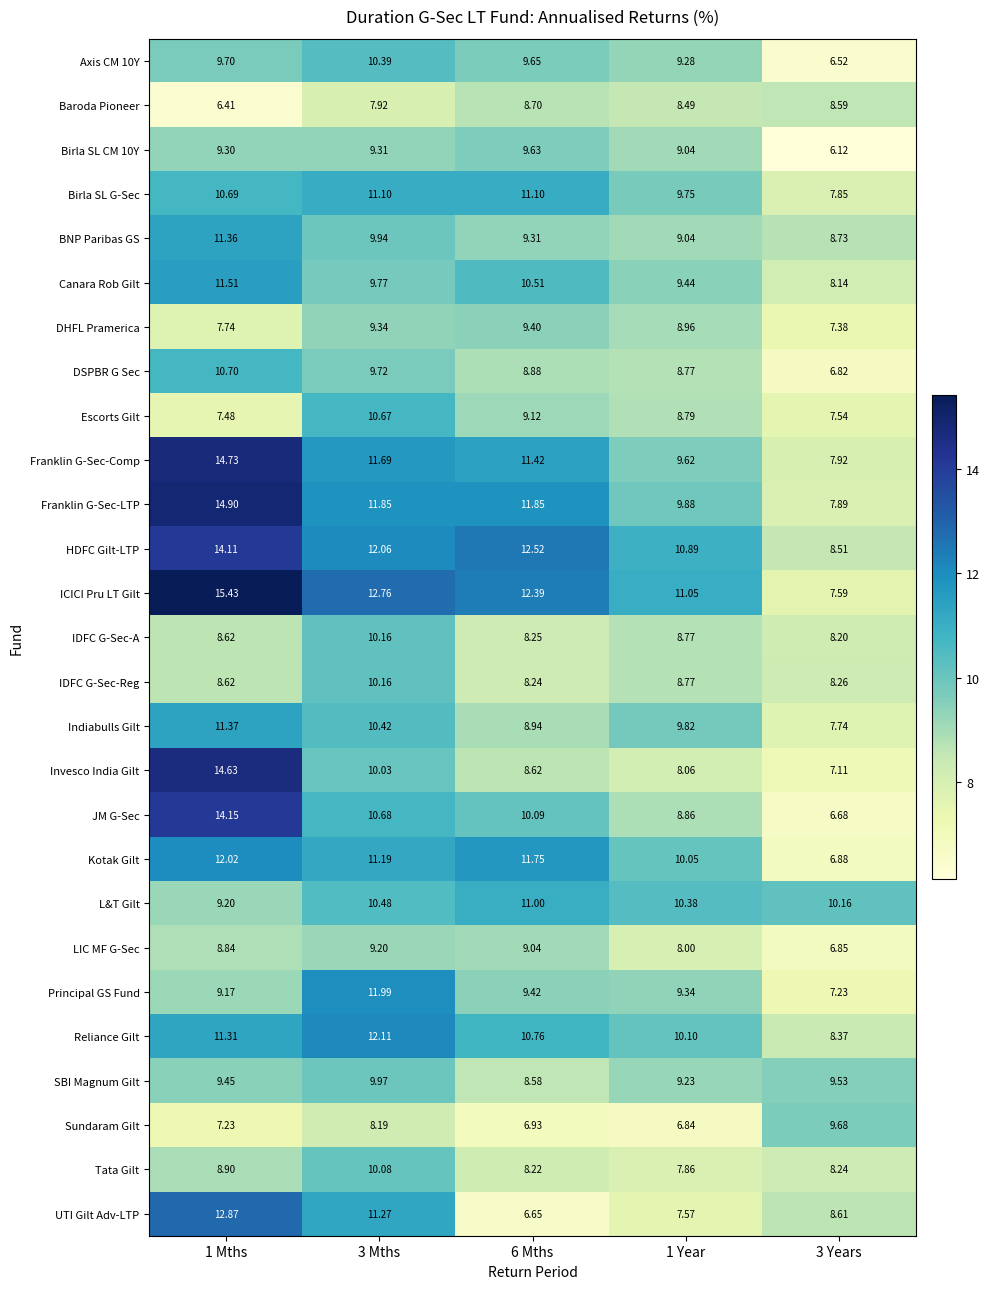

Between 3 Mths and 3 Years, which series saw the biggest shift?

ICICI Pru LT Gilt